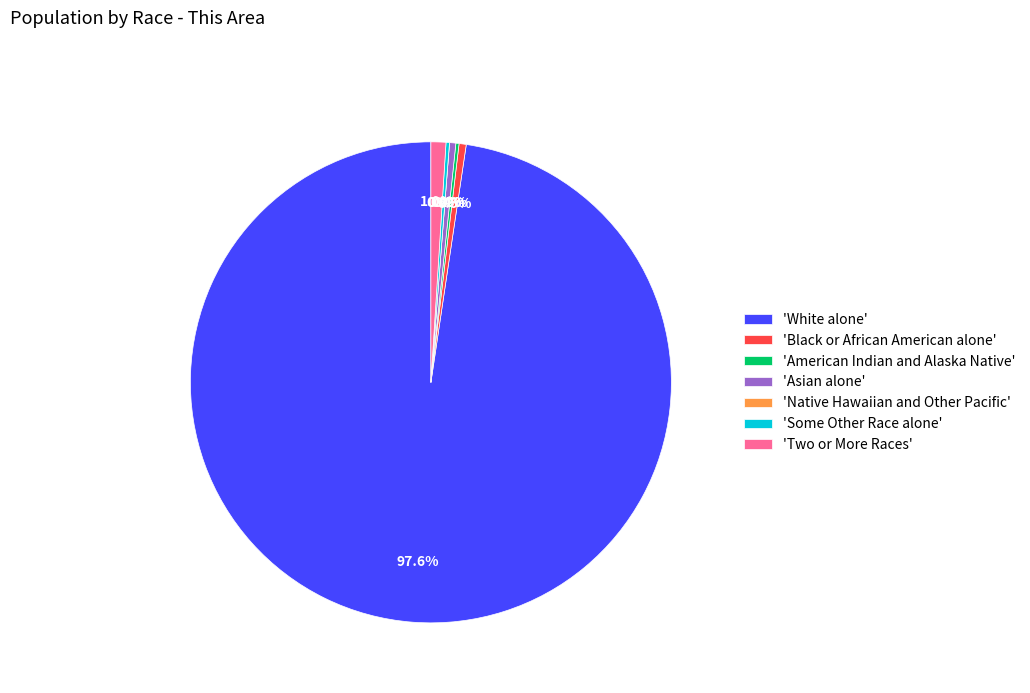

Count the number of slices in the pie.

7